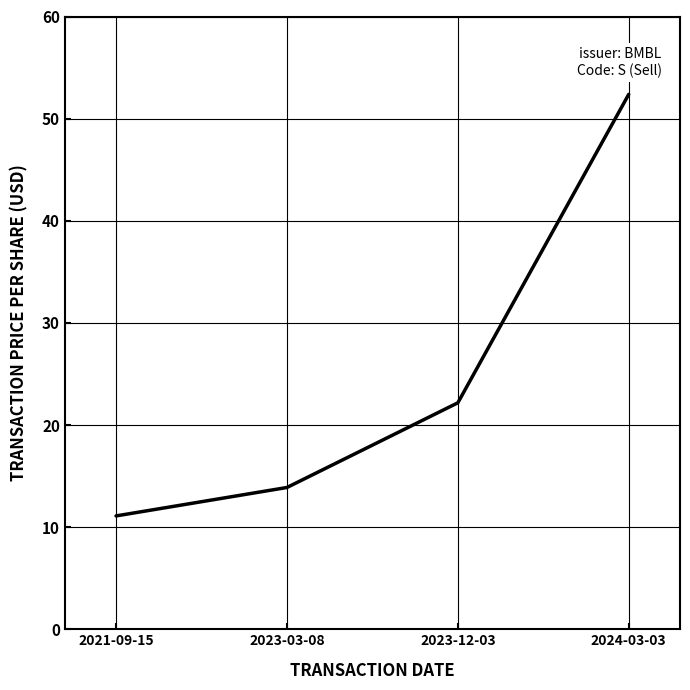

Reading right to left, extract all data points from this chart.

2024-03-03=52.4	2023-12-03=22.2	2023-03-08=13.9	2021-09-15=11.1